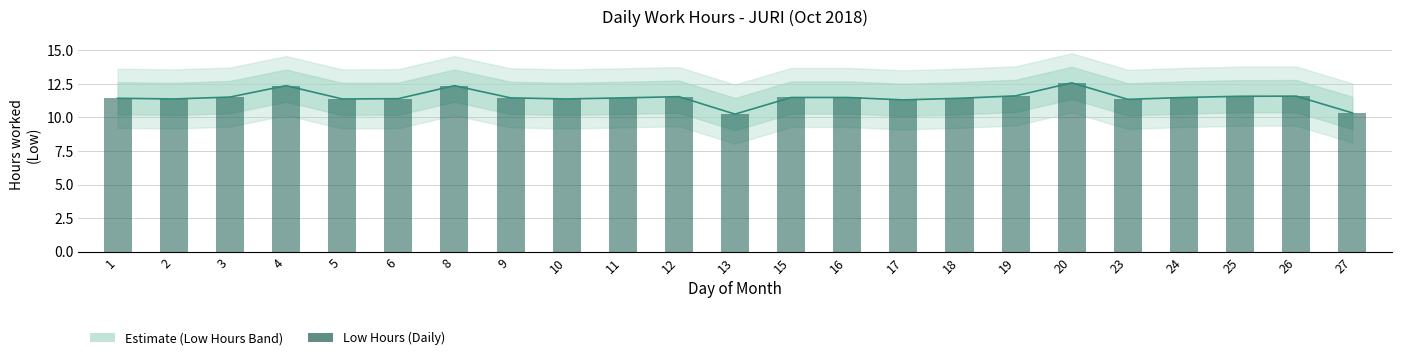

What is the maximum value shown in the chart?

12.6